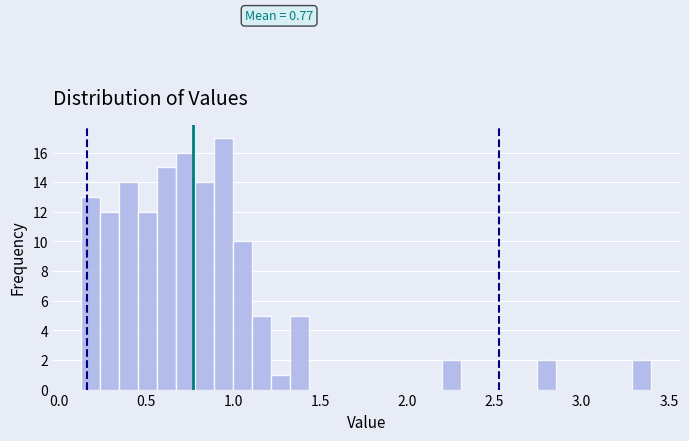

Around what value on the x-axis is the tallest bar? Give the approximate position of its centre, as read against the axis.

0.95